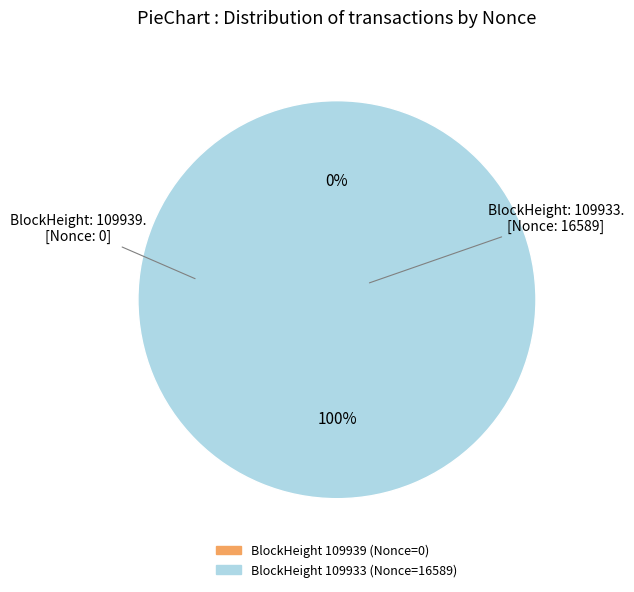

The 109933 slice represents 100% of the pie. True or false?

True